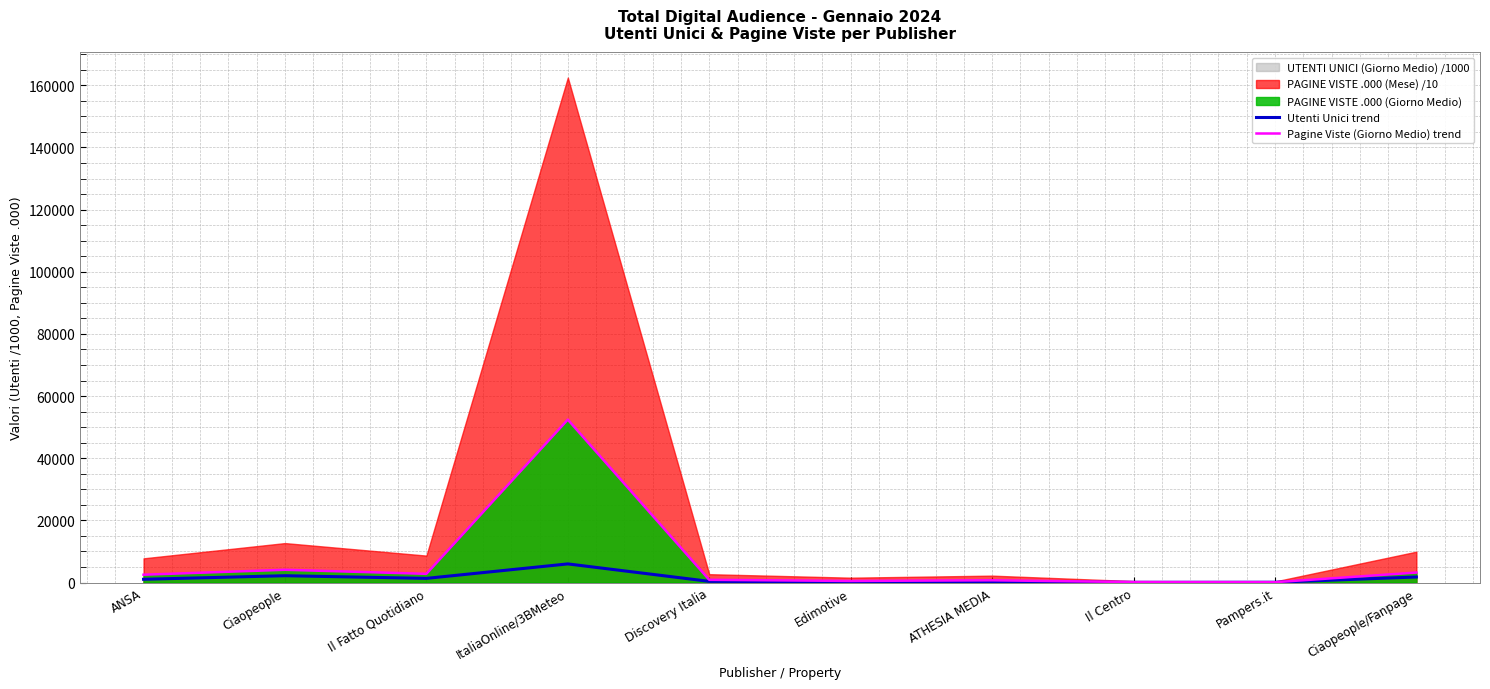

Rank the categories by Utenti Unici trend value from lowest to highest.

Il Centro, Pampers.it, Edimotive, ATHESIA MEDIA, Discovery Italia, ANSA, Il Fatto Quotidiano, Ciaopeople/Fanpage, Ciaopeople, ItaliaOnline/3BMeteo